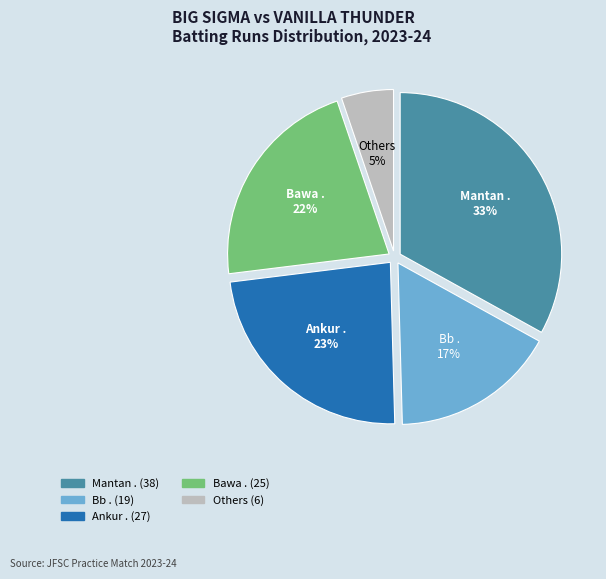

Which has a higher value, Bb . (19) or Others (6)?

Bb . (19)